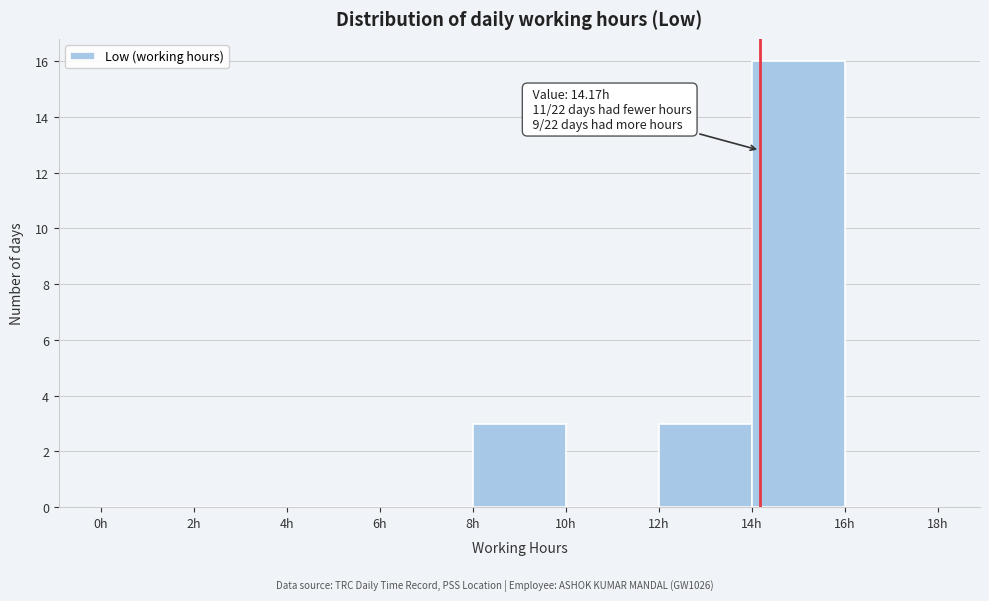

Which range on the x-axis has the tallest bar?

14 to 16